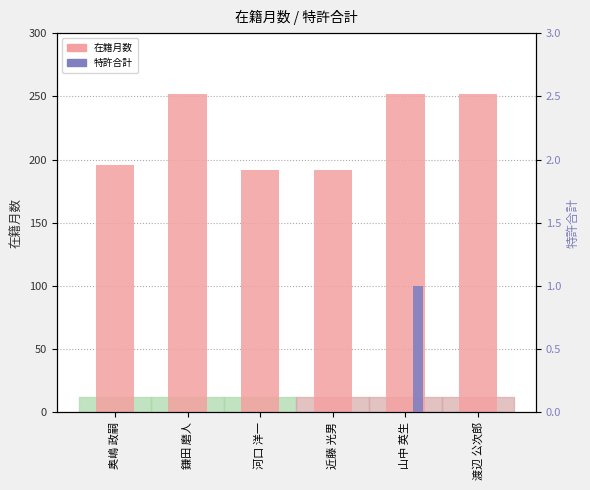

What are all the series names shown in the legend?

在籍月数, 特許合計